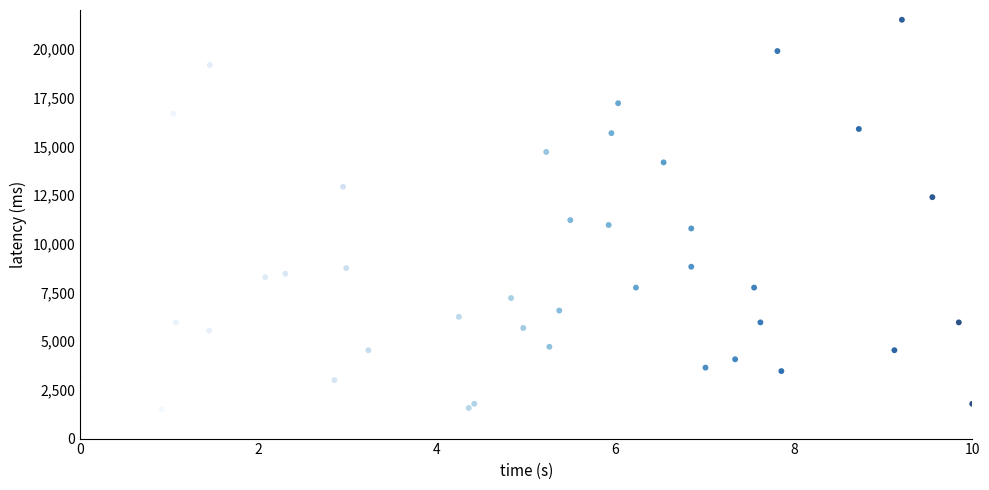

What Y value in the scatter plot is closest to 11500?

11214.3